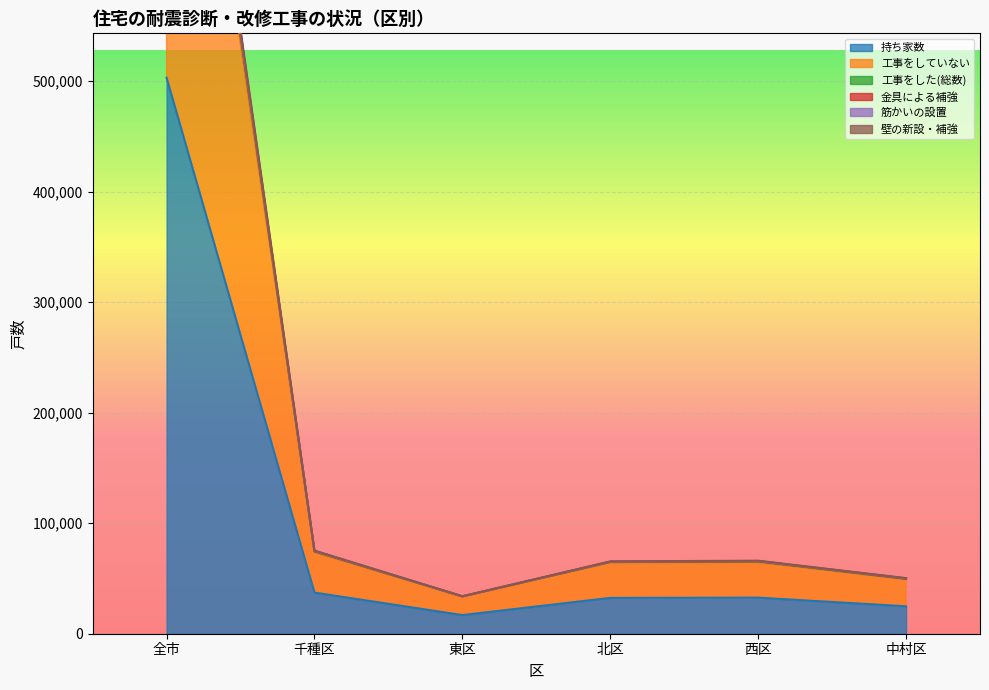

True or false: 金具による補強 and 工事をした(総数) intersect in this chart.

False